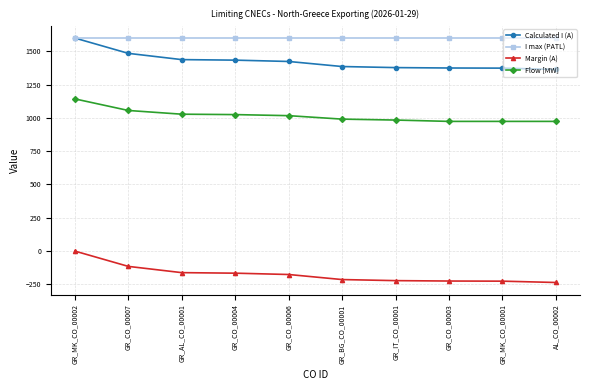

The value of Flow [MW] at GR_IT_CO_00001 is 983. True or false?

True